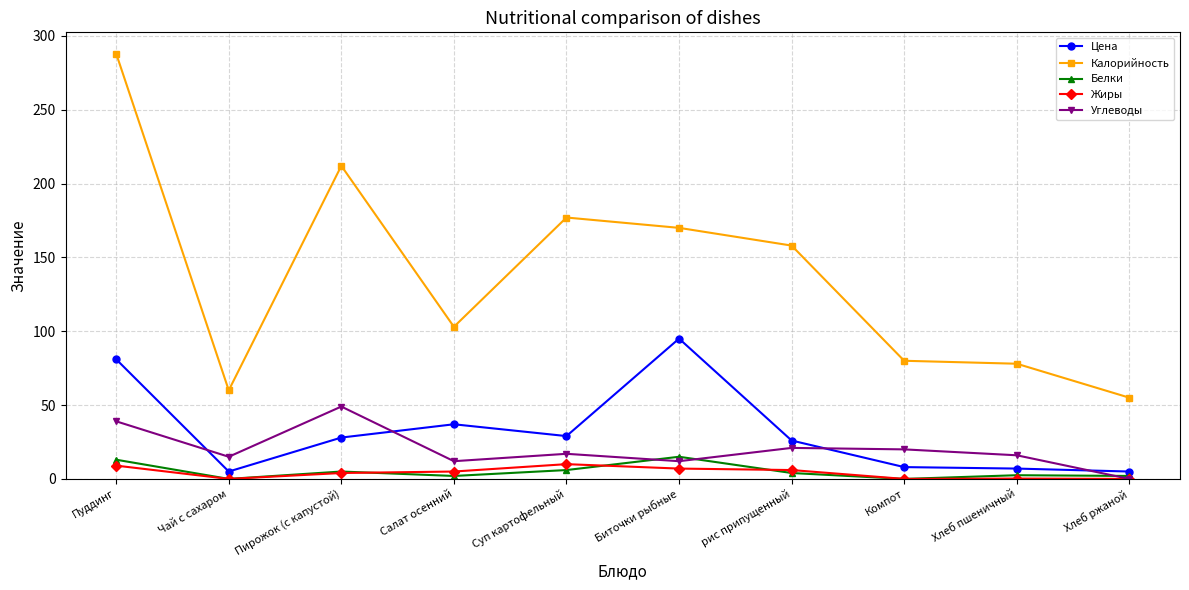

Which series has the widest spread of values?

Калорийность